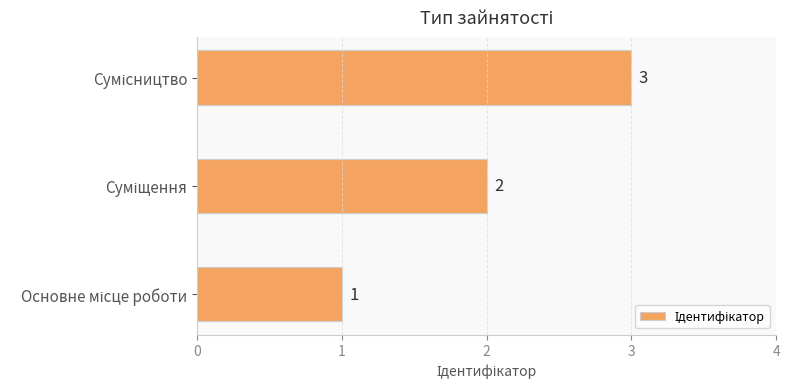

How many series are shown in this chart?

1